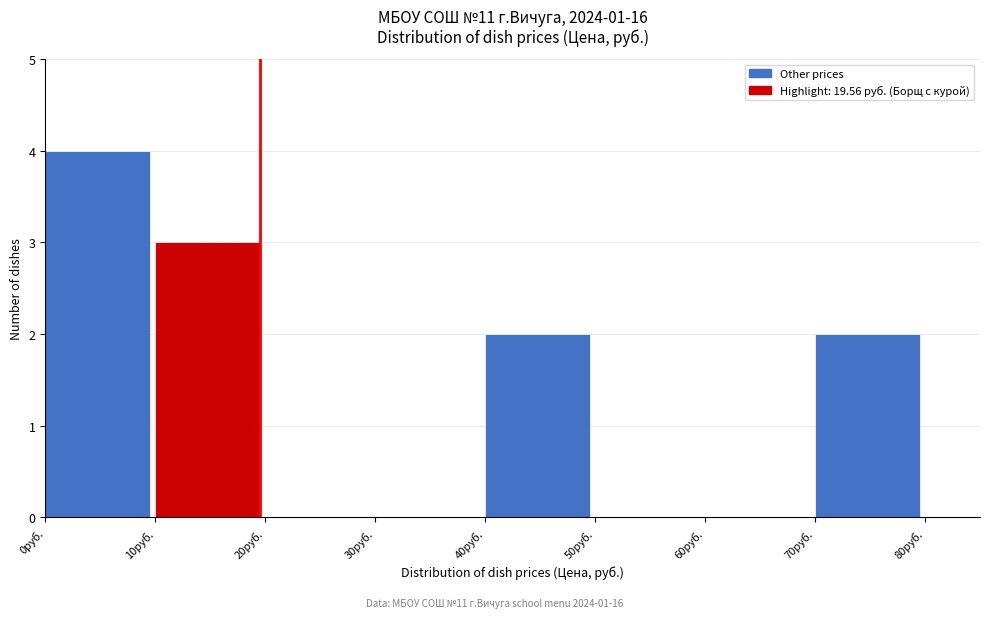

Reading left to right, transcribe this chart: for each bar, give the range it covers on the x-axis and its height. The values are not printed on the chart, so give them approximately, as read against the axis.

0 to 10: 4
10 to 20: 3
20 to 30: 0
30 to 40: 0
40 to 50: 2
50 to 60: 0
60 to 70: 0
70 to 80: 2